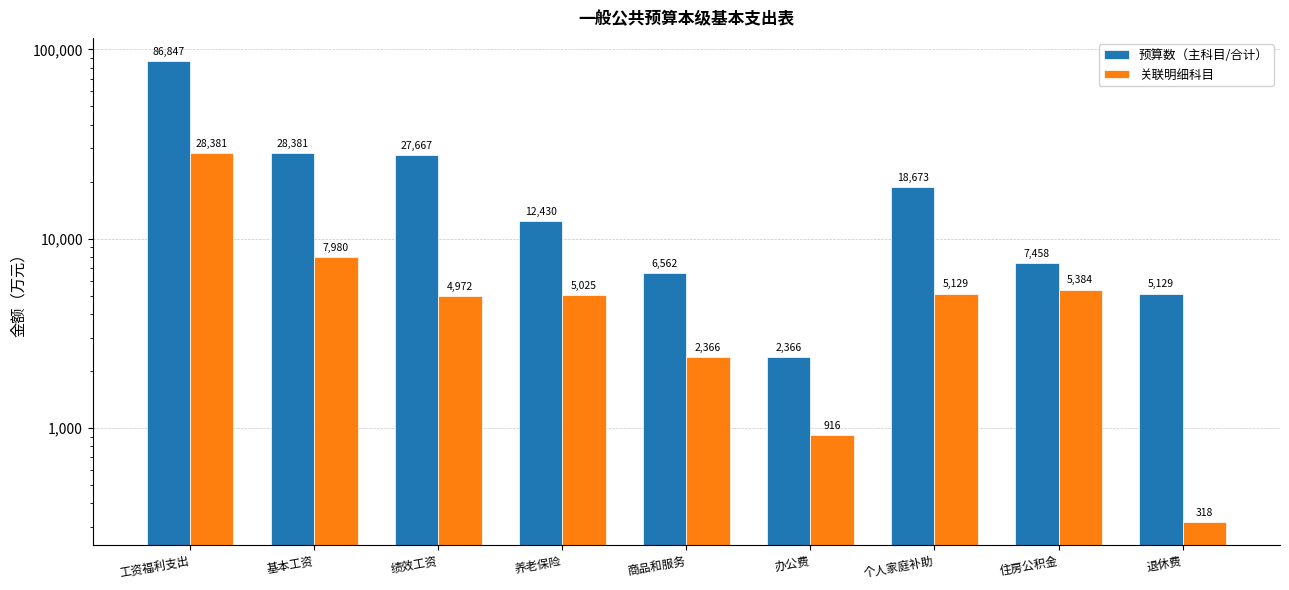

Reading left to right, transcribe all the data shown in this chart.

预算数（主科目/合计）: 86847	28381	27667	12430	6562	2366	18673	7458	5129
关联明细科目: 28381	7980	4972	5025	2366	916	5129	5384	318